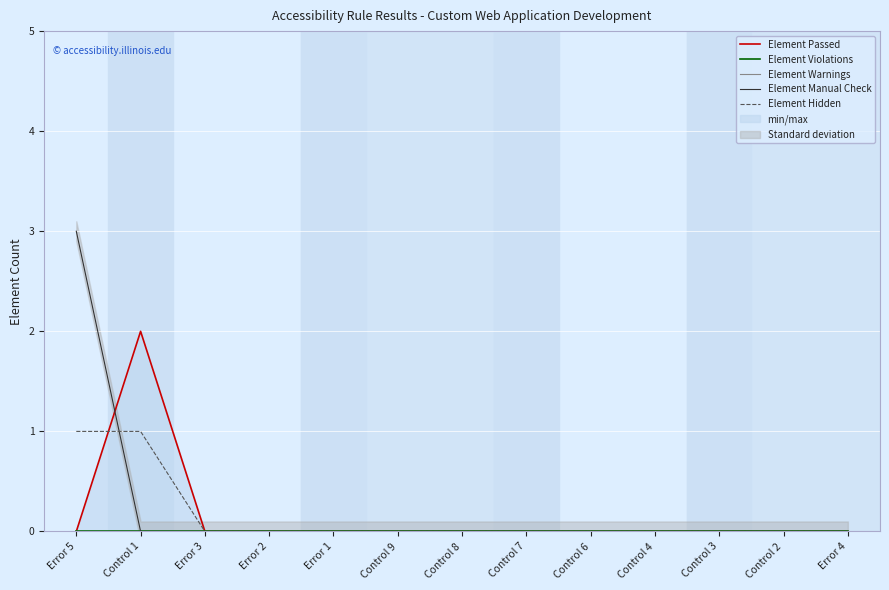

Where is Element Warnings nearest to the value 0?

Error 5